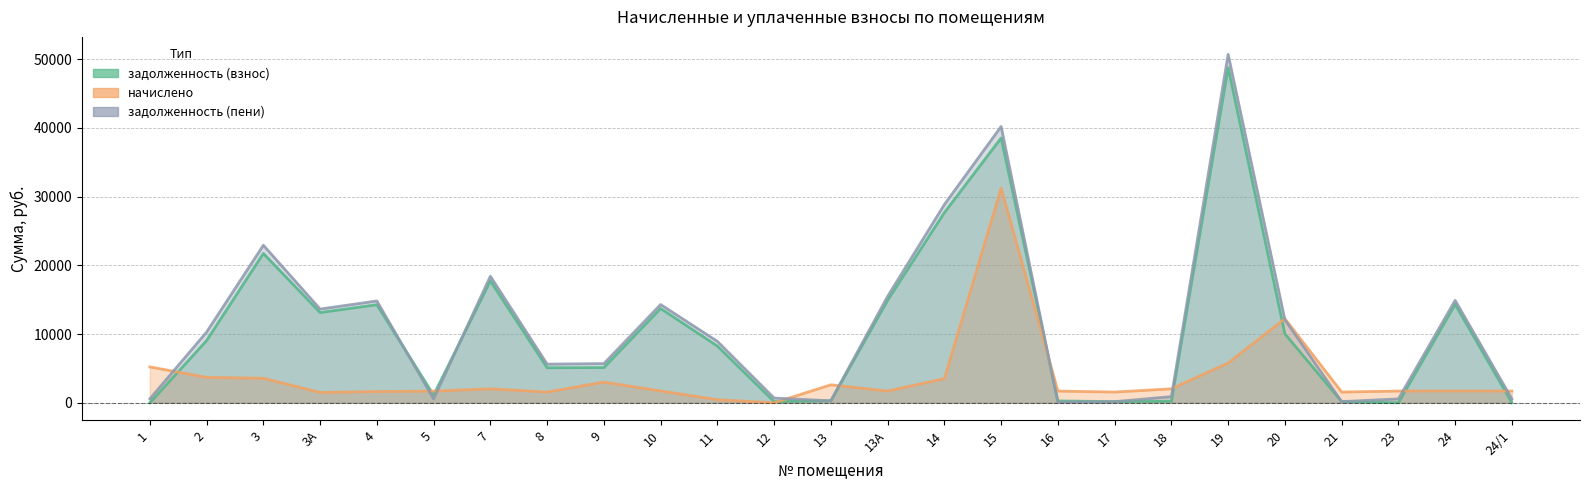

True or false: задолженность (пени) has more than 2 interior local peaks.

True